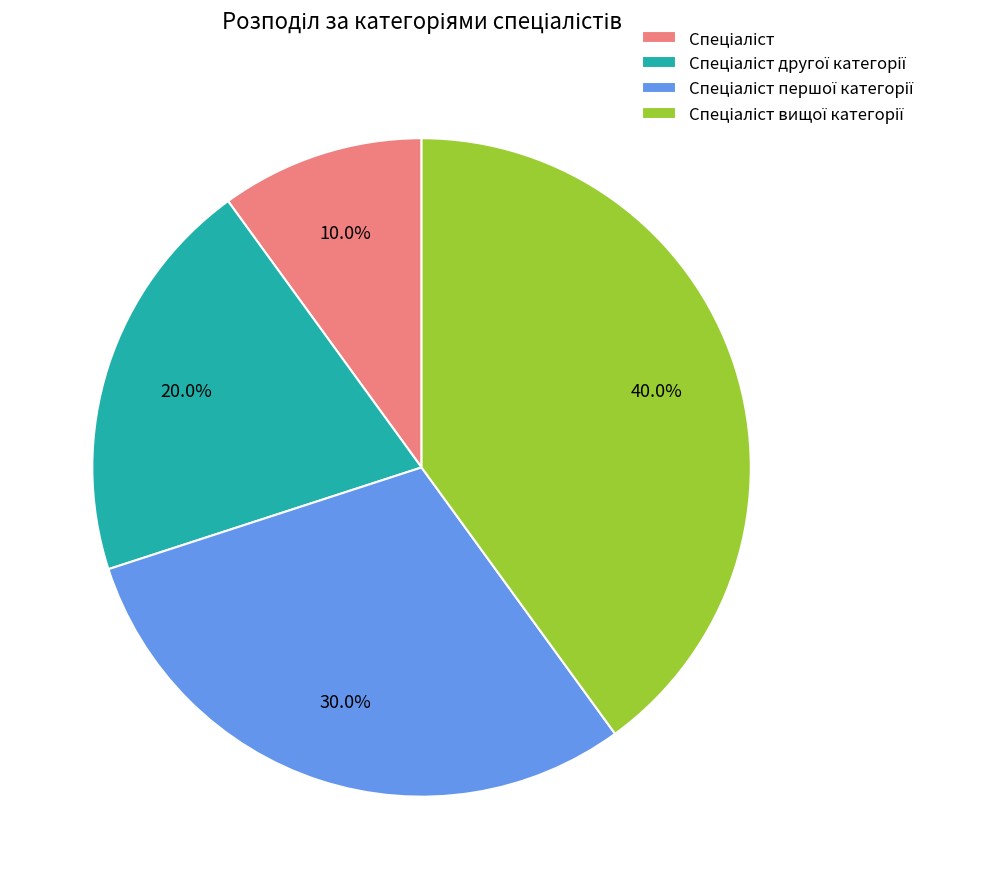

Does any single category account for the majority?

No